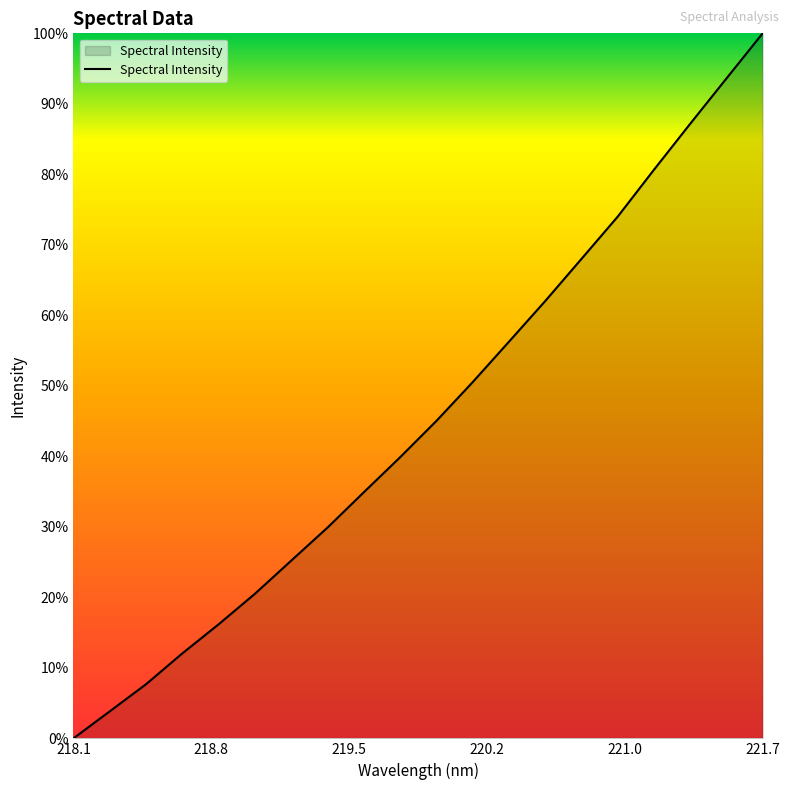

Which category has the lowest value across all series?

218.1